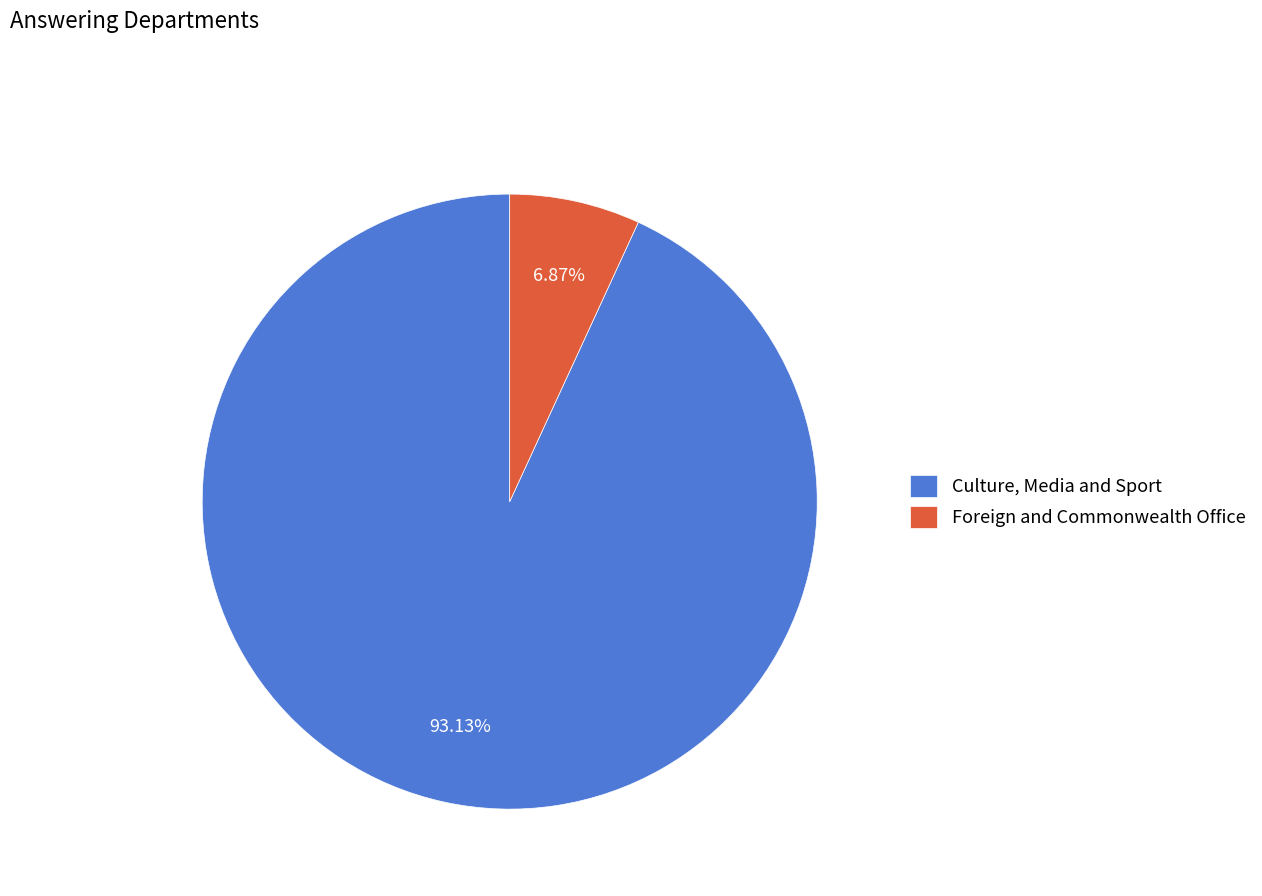

Between Culture, Media and Sport and Foreign and Commonwealth Office, which is larger?

Culture, Media and Sport